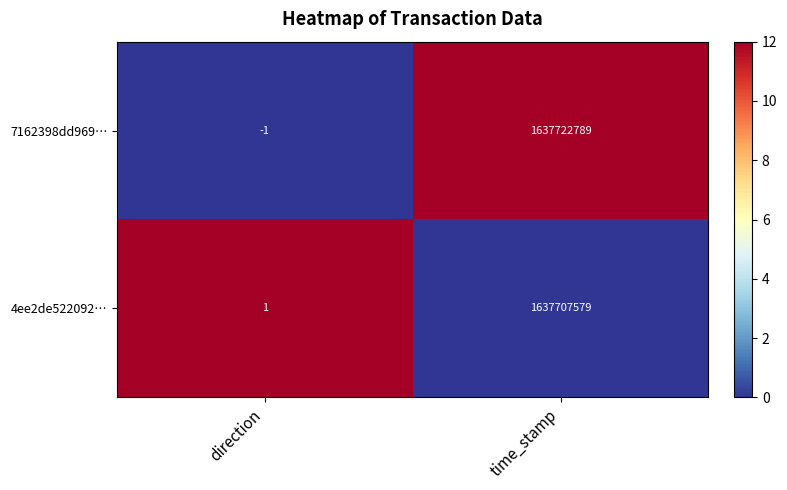

At which category is the sum across all series the highest?

time_stamp